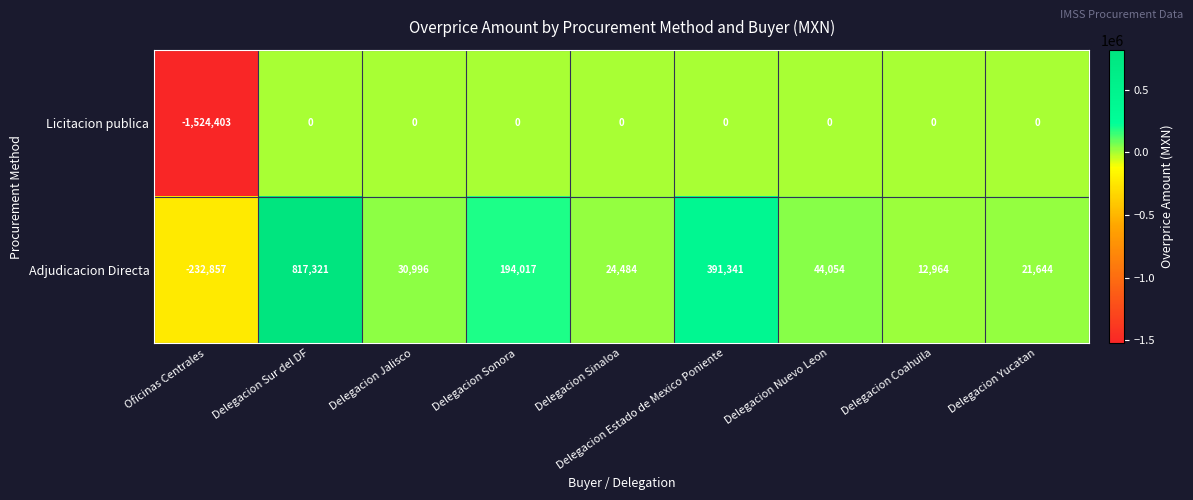

What is the highest value of the Adjudicacion Directa series?

817321